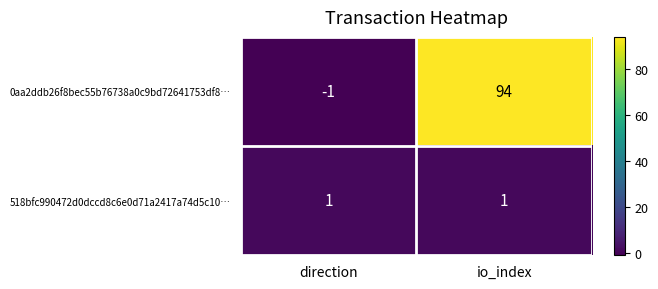

What is the total value across all series at io_index?

95